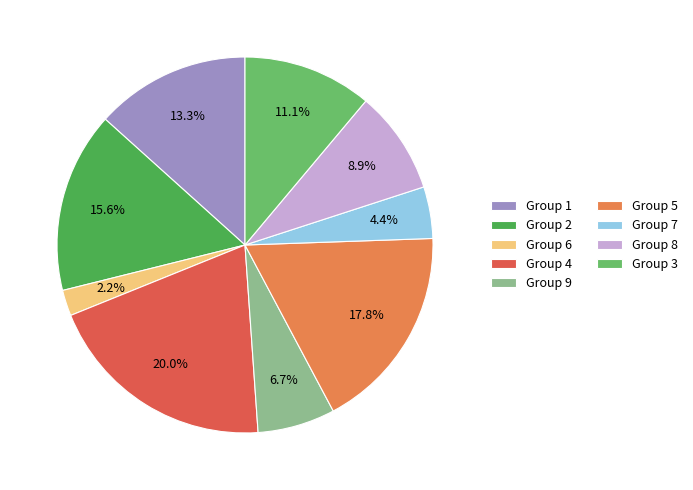

To the nearest percent, what is the difference between the largest and smallest slice percentages?

18%